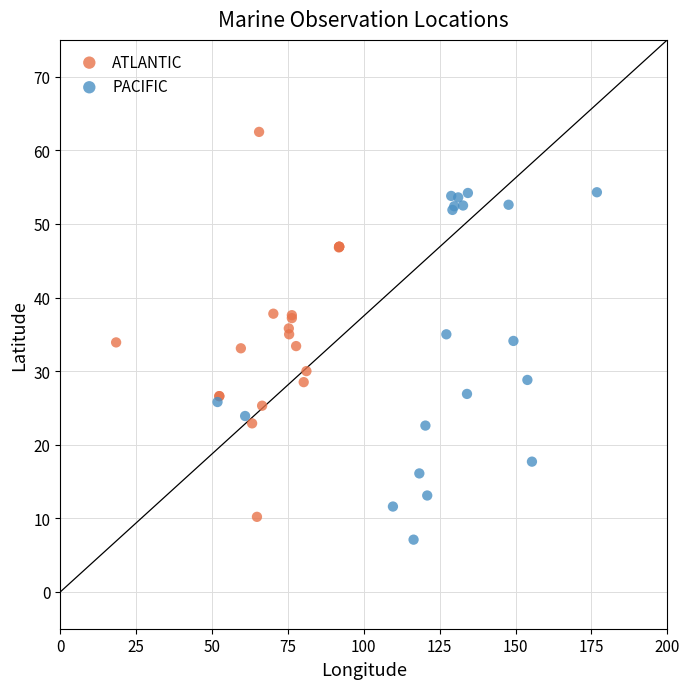

Which series contains the lowest Y value?

PACIFIC